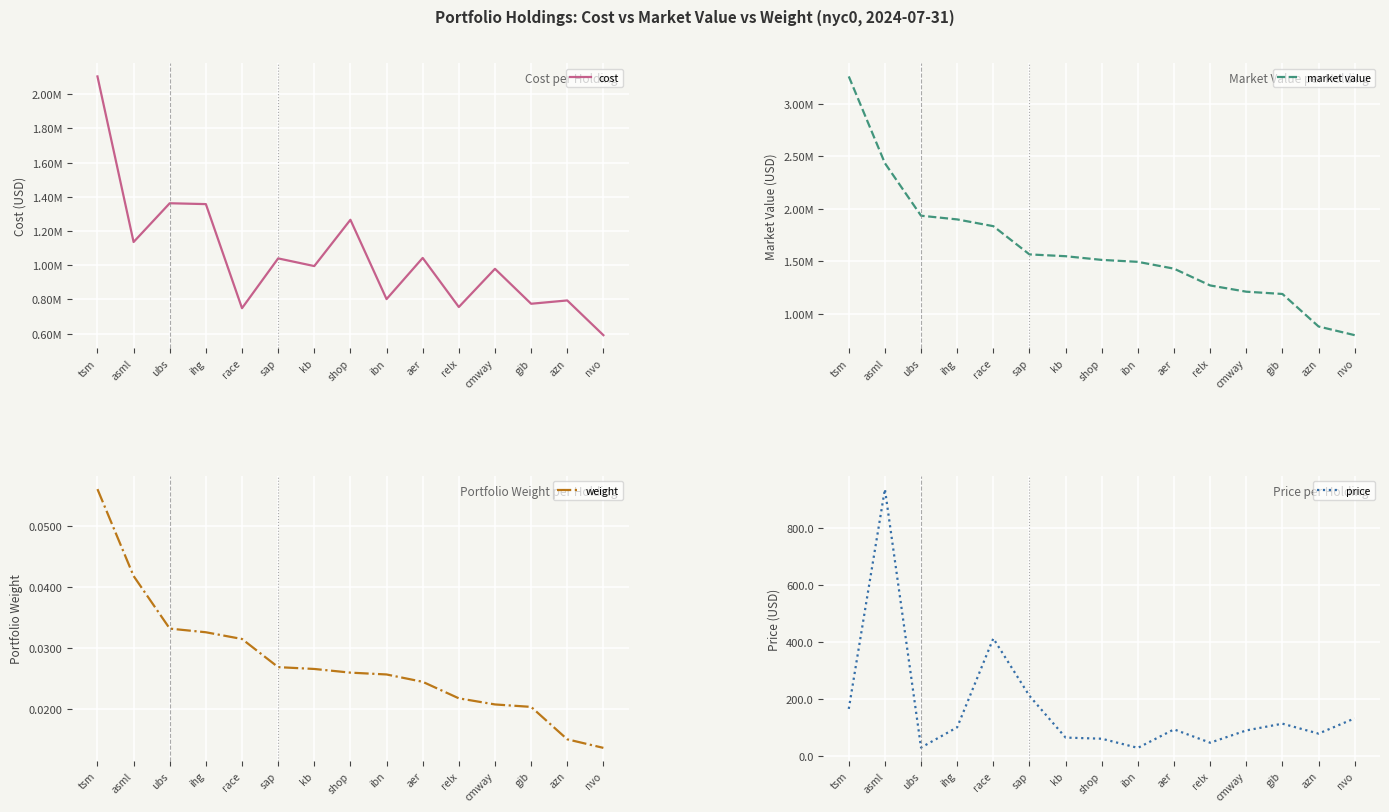

Is it true that cost equals 748847.8 at race?

True